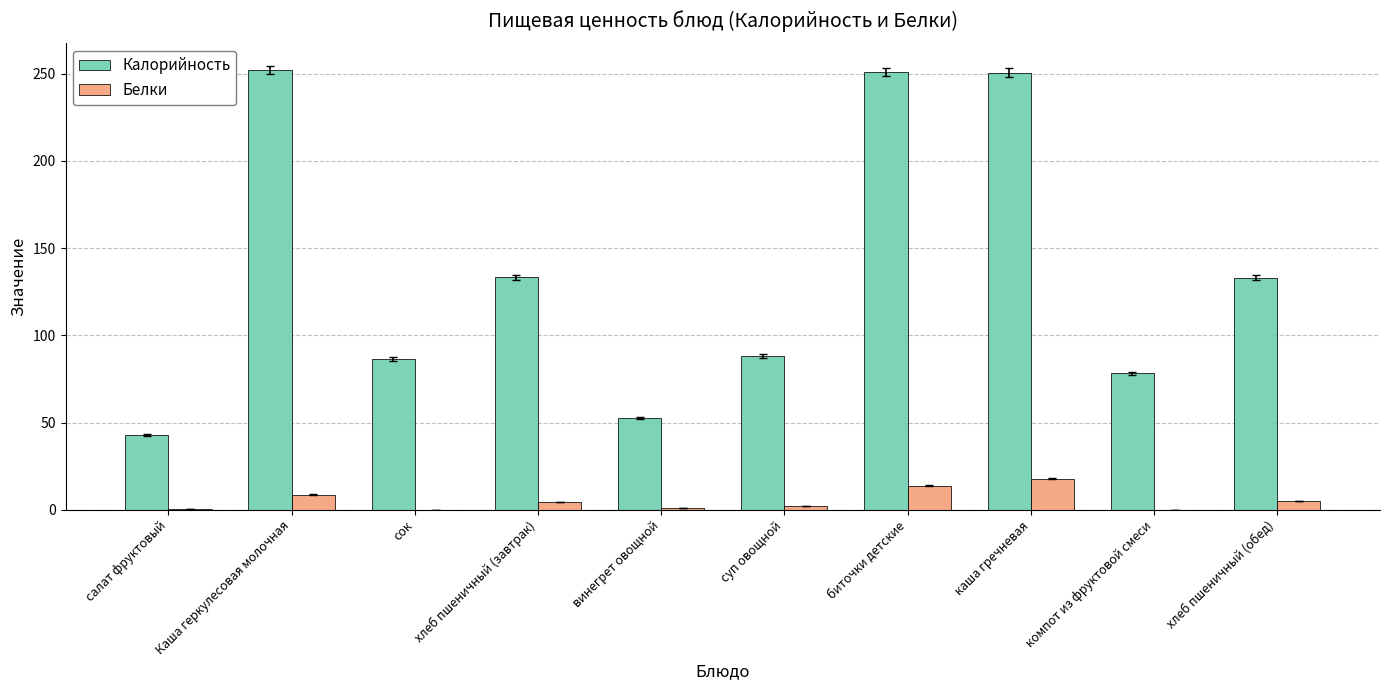

What is the total value across all series at сок?

86.4